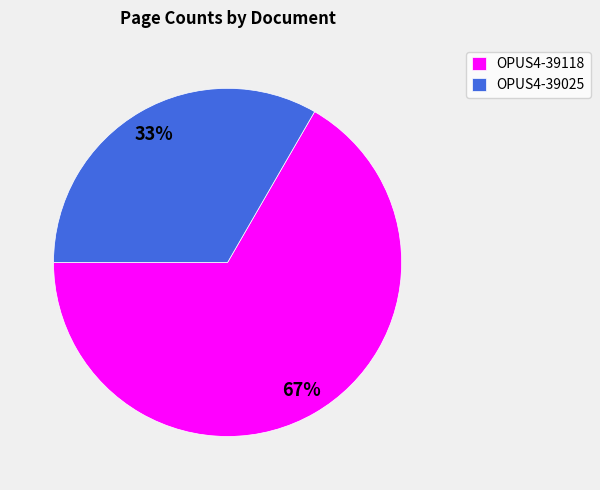

Which has a higher value, OPUS4-39118 or OPUS4-39025?

OPUS4-39118